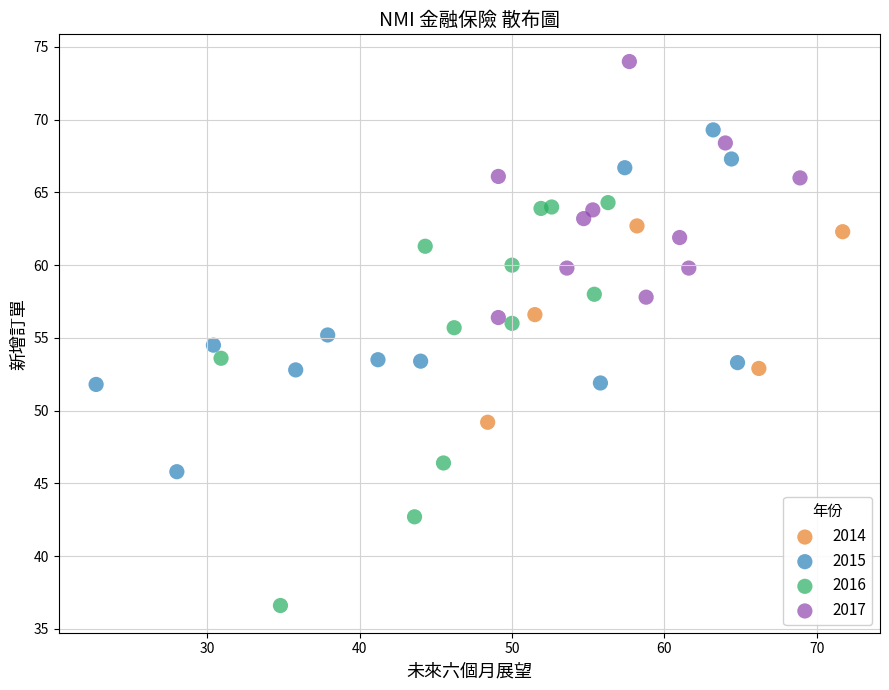

Which series contains the highest Y value?

2017